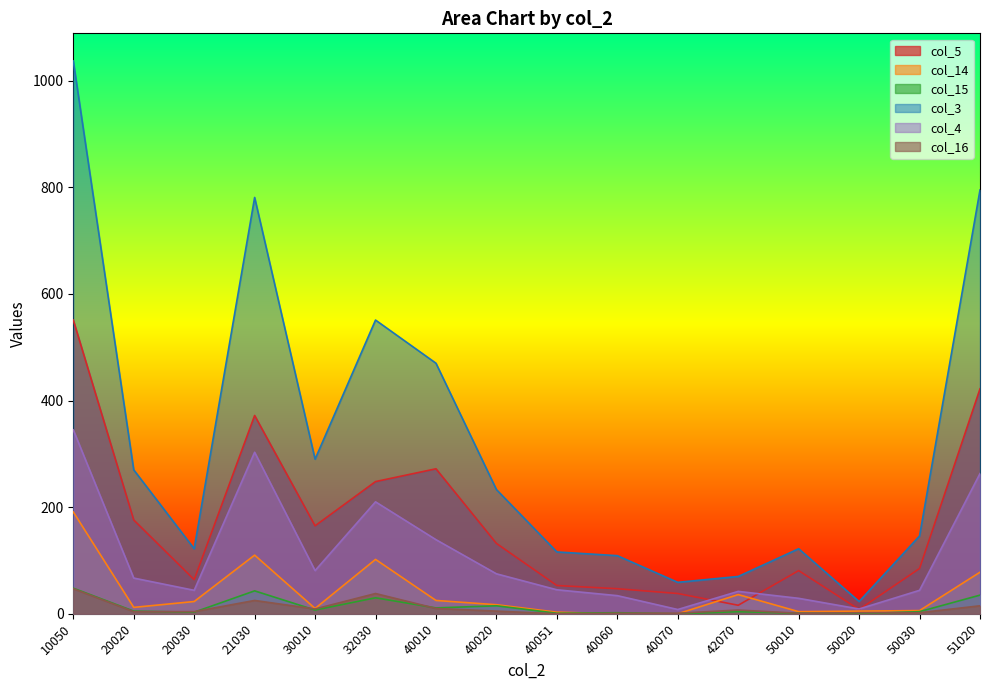

What are all the series names shown in the legend?

col_5, col_14, col_15, col_3, col_4, col_16